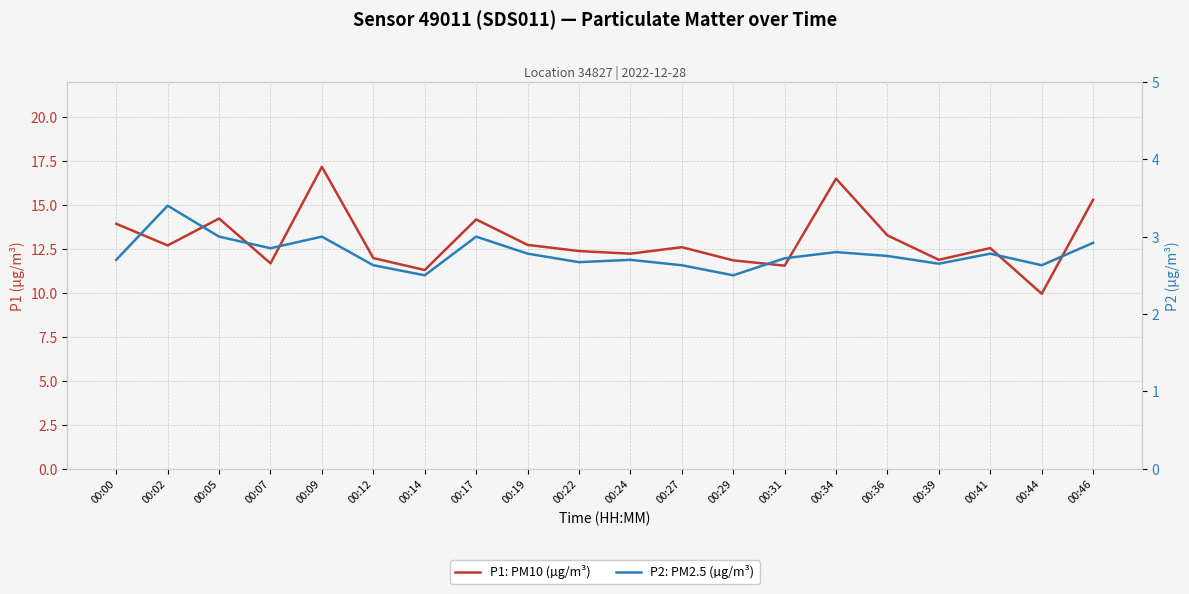

What are all the series names shown in the legend?

P1: PM10 (µg/m³), P2: PM2.5 (µg/m³)